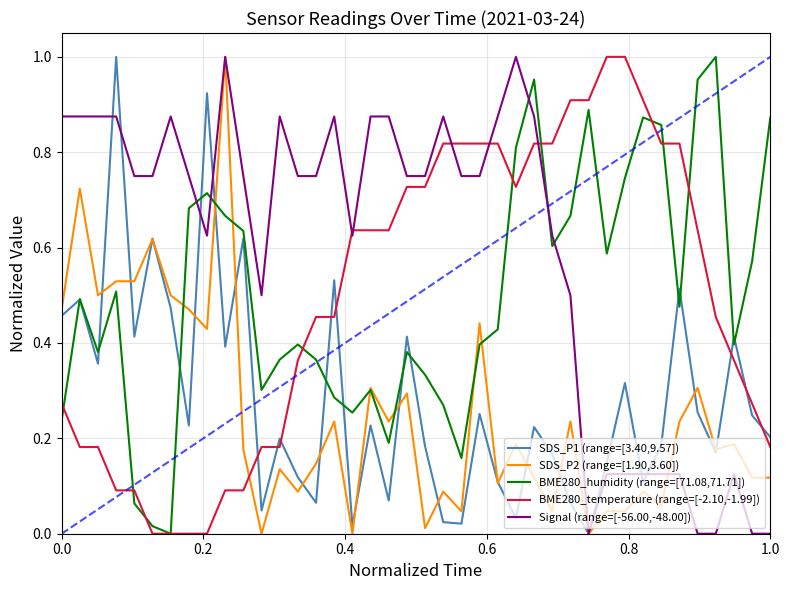

Which series has the largest total across all categories?

Signal (range=[-56.00,-48.00])